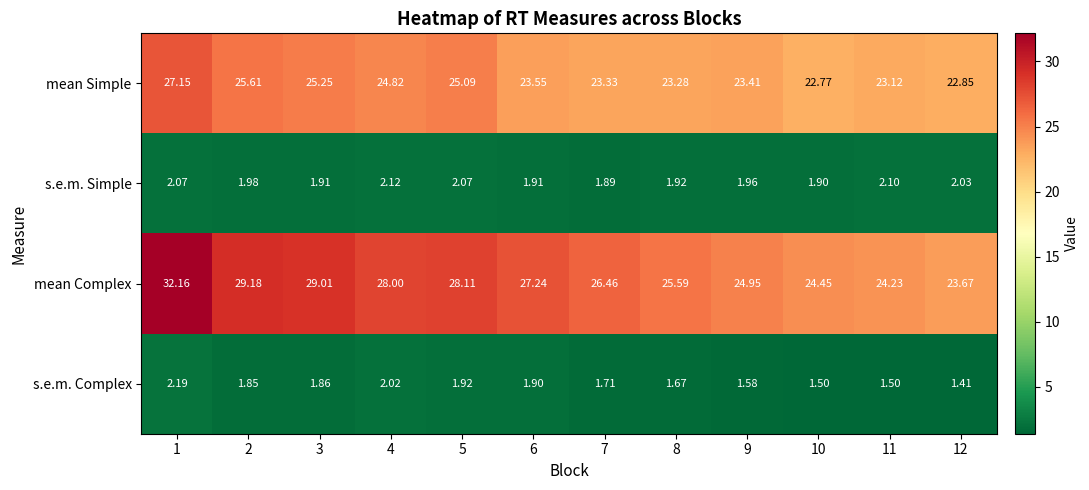

Rank the series by their maximum value, from lowest to highest.

s.e.m. Simple, s.e.m. Complex, mean Simple, mean Complex